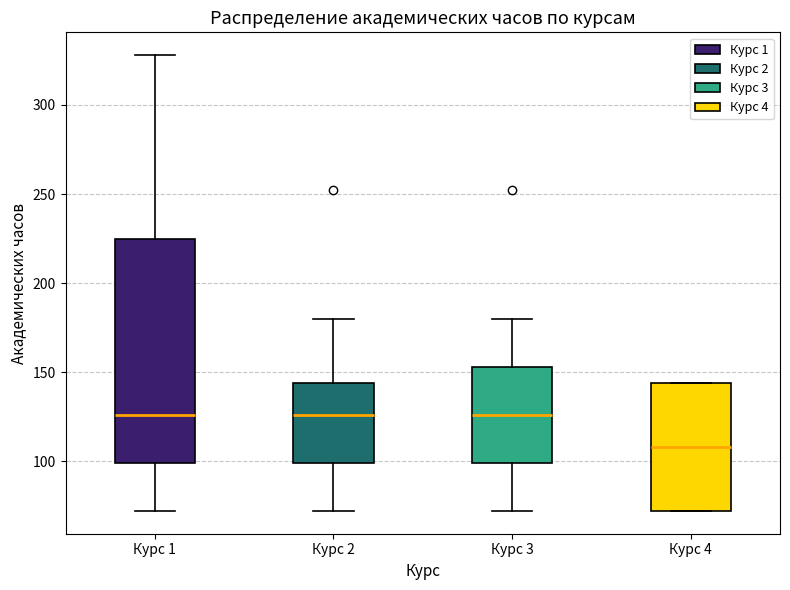

Reading left to right, read every box against the y-axis: the position of its median line, the range the box covers, and the ends of its whiskers. The values are not printed on the chart, so give them approximately, as read against the axis.

Курс 1: median 125, box 100 to 225, whiskers 70 to 330
Курс 2: median 125, box 100 to 145, whiskers 70 to 180
Курс 3: median 125, box 100 to 155, whiskers 70 to 180
Курс 4: median 110, box 70 to 145, whiskers 70 to 145